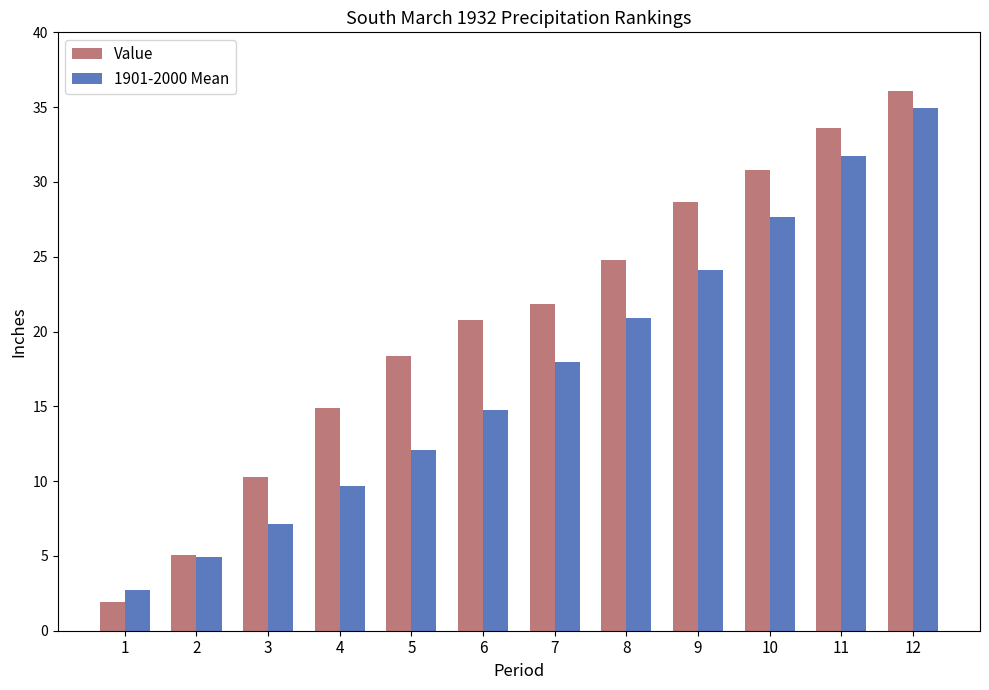

What are all the series names shown in the legend?

Value, 1901-2000 Mean